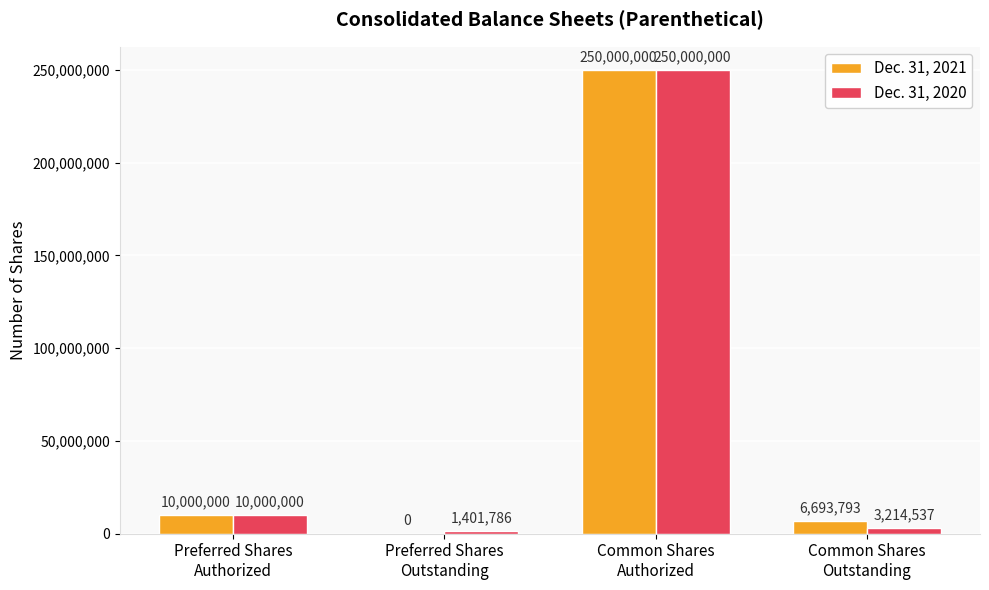

Which series changed the most between Preferred Shares
Authorized and Preferred Shares
Outstanding?

Dec. 31, 2021